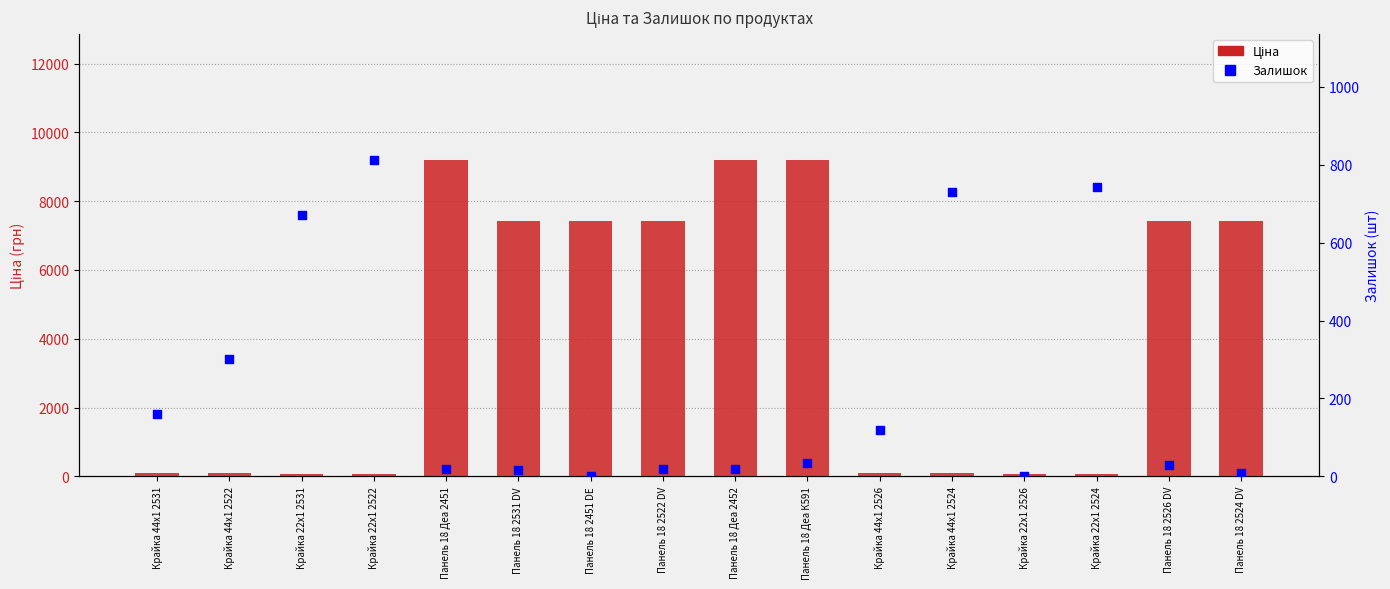

Is the value of Залишок at Панель 18 Деа 2452 greater than the value of Ціна at Панель 18 2522 DV?

No